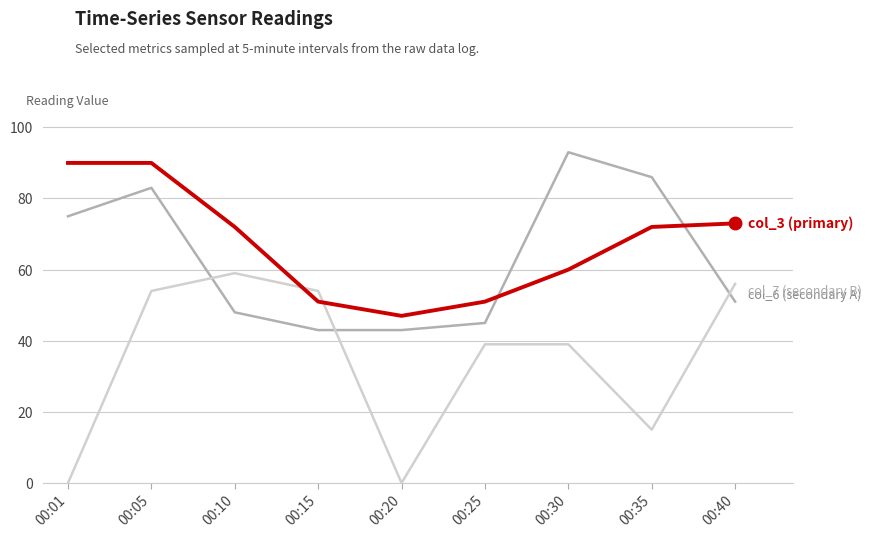

Which category has the highest value across all series?

00:30